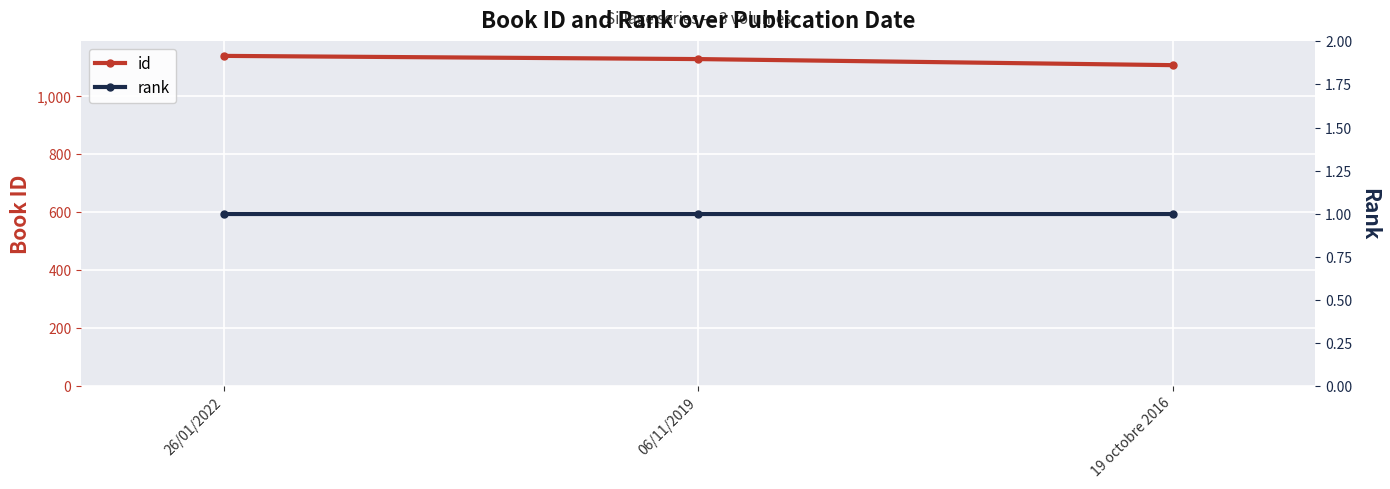

What is the label of the 2nd point from the left?

06/11/2019